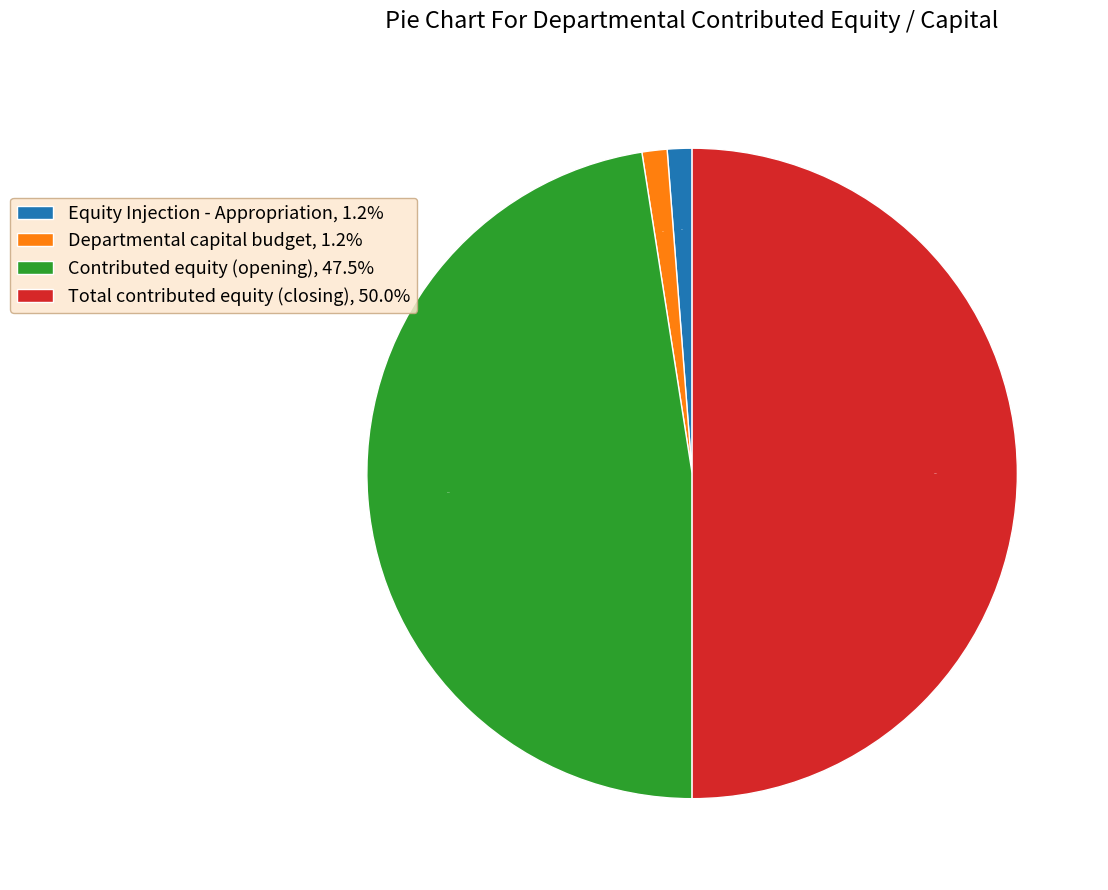

Do Contributed equity (opening), 47.5% and Total contributed equity (closing), 50.0% together represent more than half of the pie?

Yes